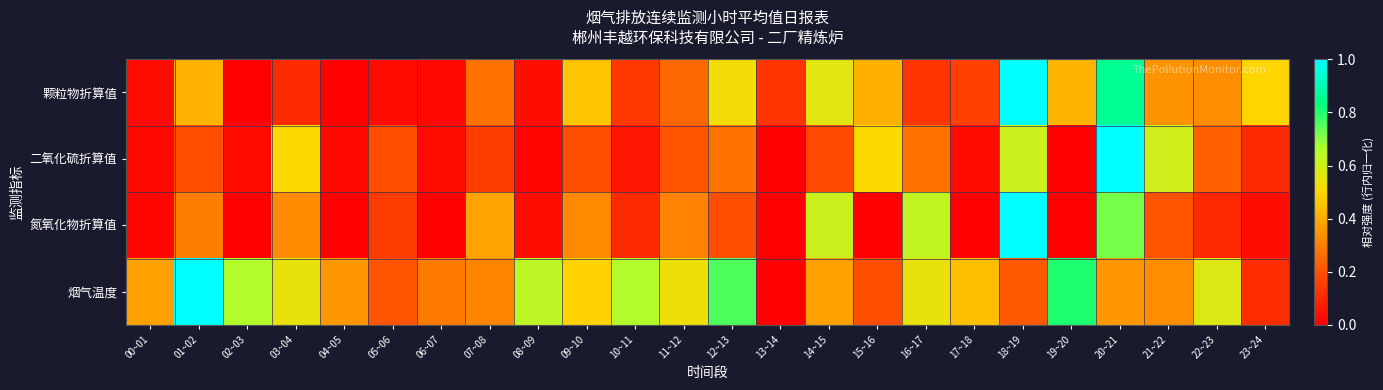

At how many categories does at least one series exceed 0?

24